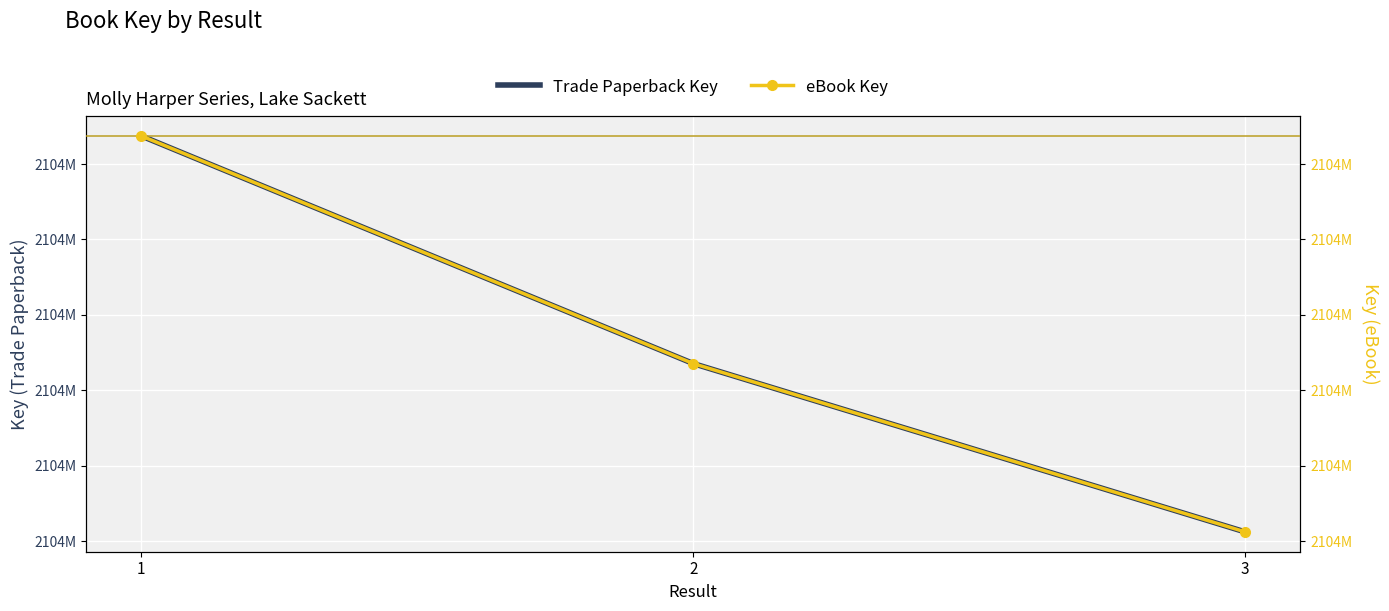

Which series has the largest range (max minus min)?

Trade Paperback Key